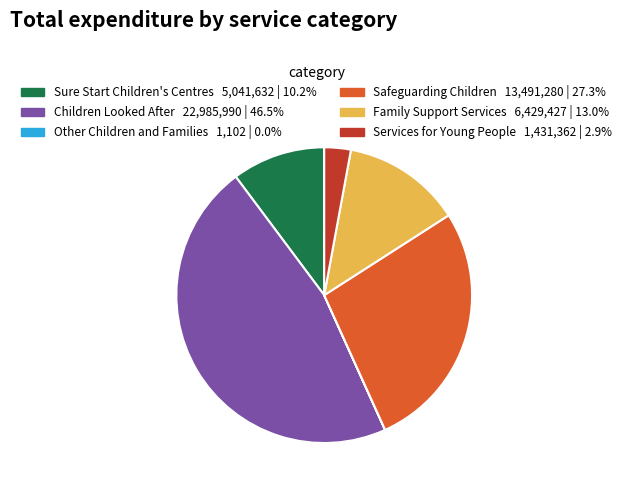

True or false: Family Support Services accounts for 13% of the total.

True